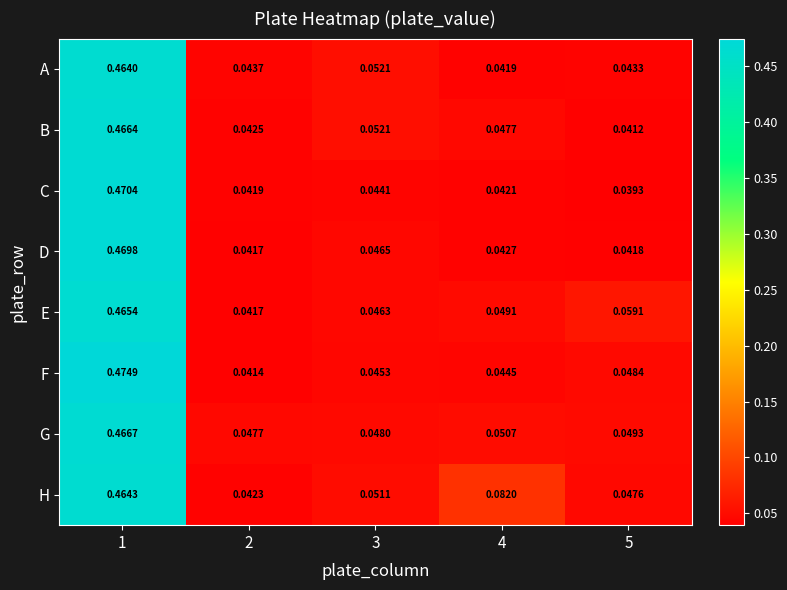

Which series has the widest spread of values?

F